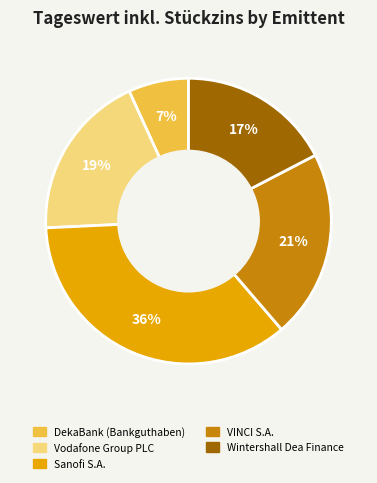

Rank the categories by value from highest to lowest.

Sanofi S.A., VINCI S.A., Vodafone Group PLC, Wintershall Dea Finance, DekaBank (Bankguthaben)